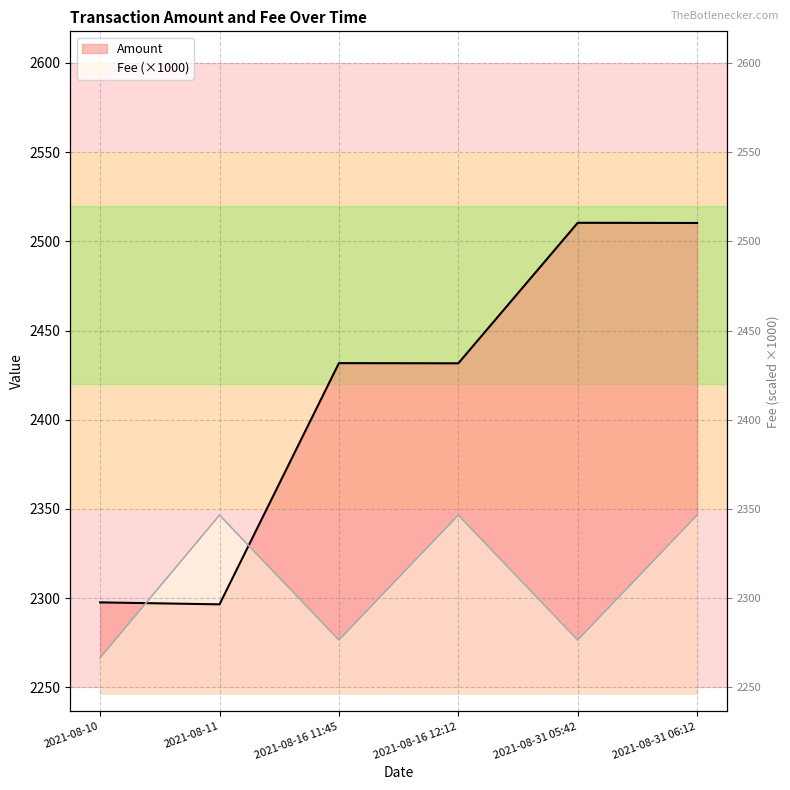

At which label does Fee first exceed 2346?

2021-08-11